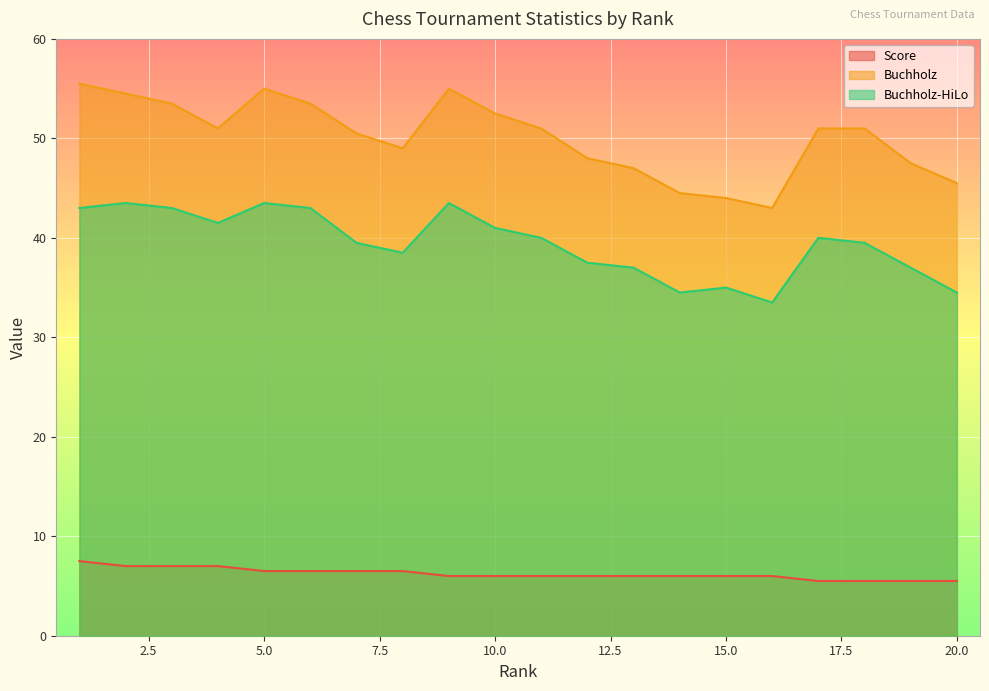

What is the difference between the Score values at 8 and 18?

1.0